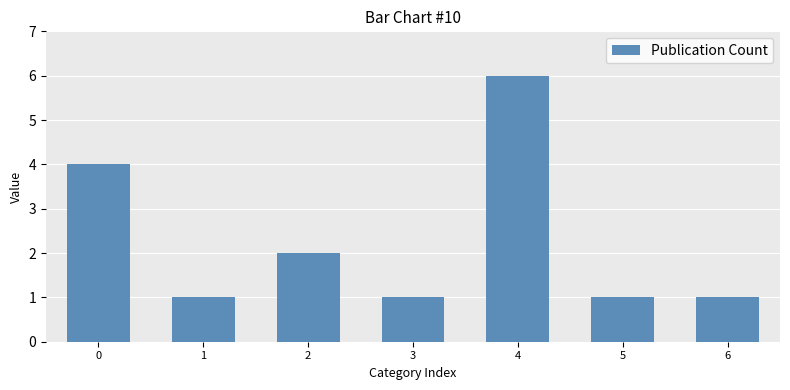

Reading right to left, extract all data points from this chart.

1	1	6	1	2	1	4